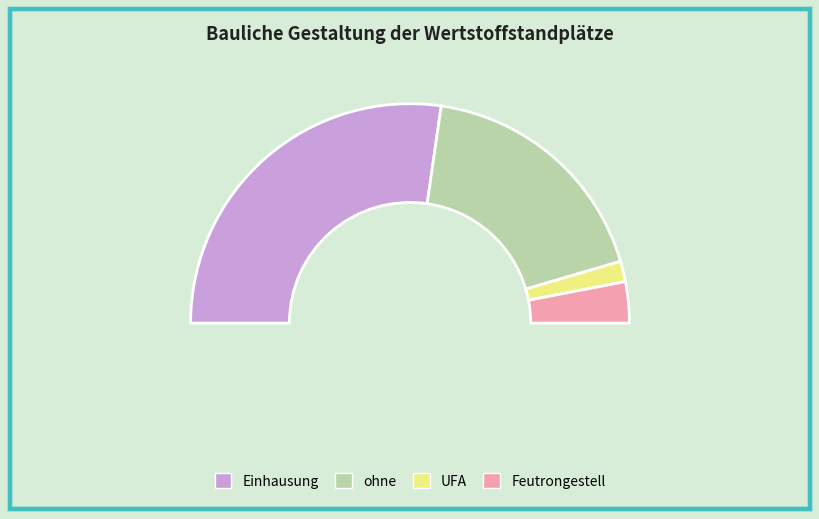

Does 25 represent more than half of the total?

No